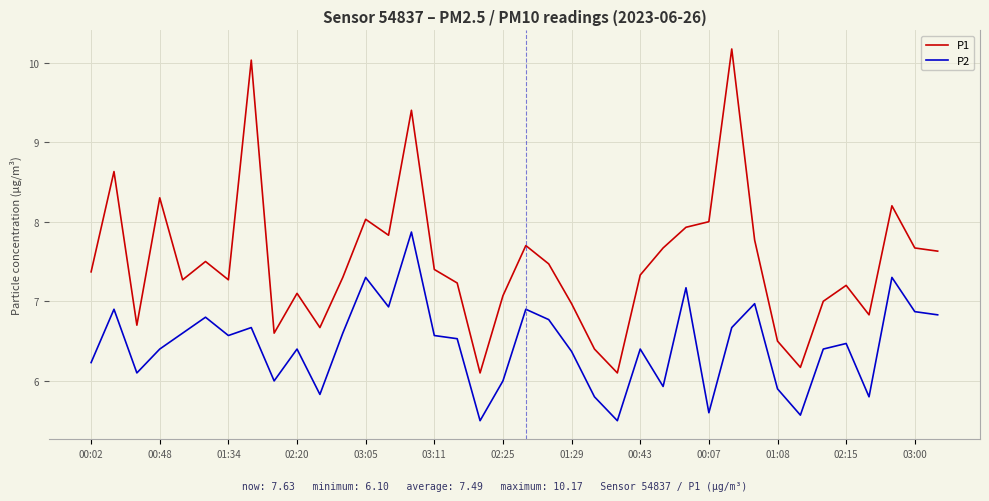

Which series has the largest total across all categories?

P1